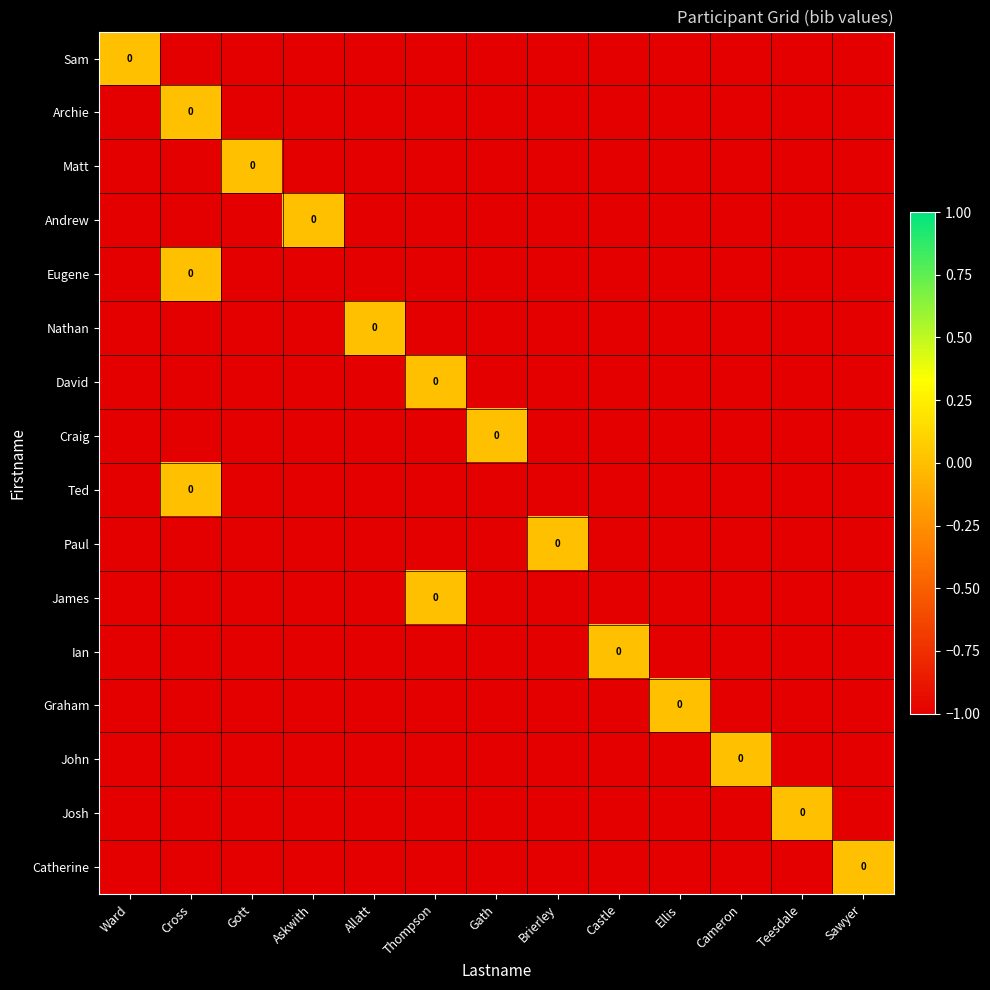

What is the smallest value displayed?

-1